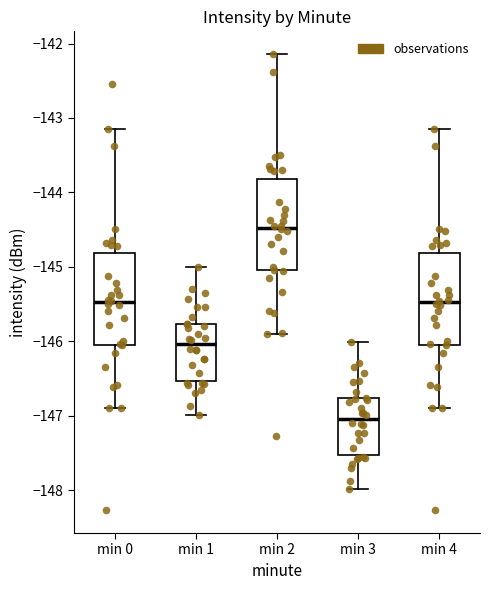

Reading left to right, transcribe this box plot: for each box, give where its median line is, the range the box spans, and where its two whiskers end, as read against the y-axis. The values are not printed on the chart, so give them approximately, as read against the axis.

min 0: median -145.5, box -146.0 to -144.8, whiskers -146.9 to -143.1
min 1: median -146.0, box -146.5 to -145.8, whiskers -147.0 to -145.0
min 2: median -144.5, box -145.0 to -143.8, whiskers -145.9 to -142.1
min 3: median -147.0, box -147.5 to -146.8, whiskers -148.0 to -146.0
min 4: median -145.5, box -146.0 to -144.8, whiskers -146.9 to -143.1